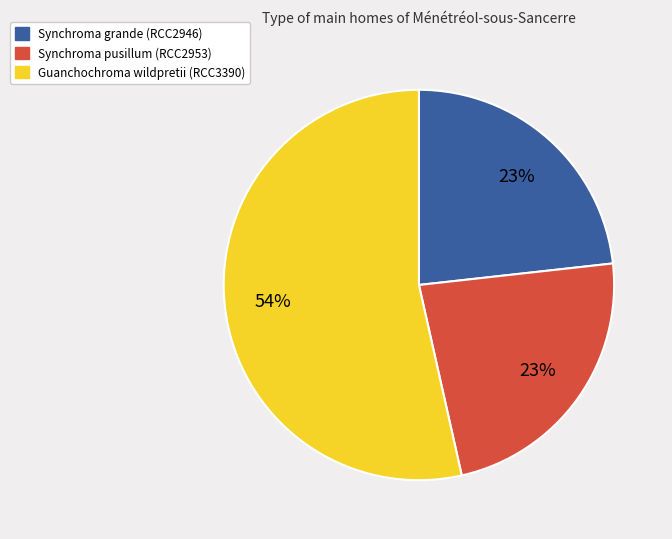

How many slices are in this pie chart?

3